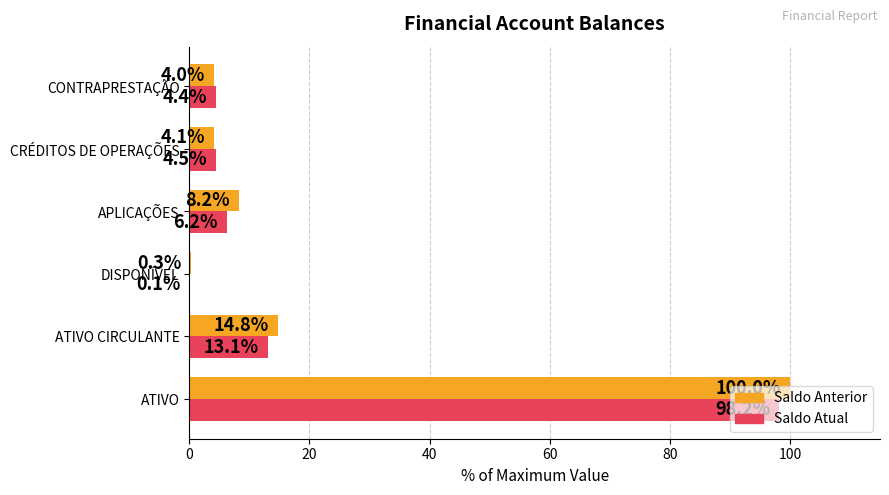

What is the average value of the Saldo Atual series?

21.1